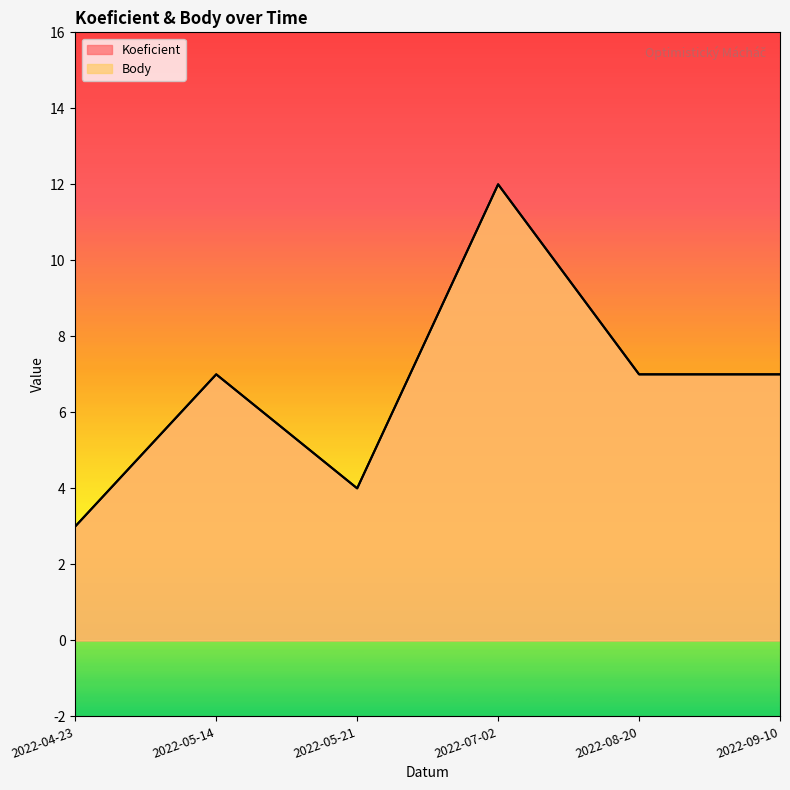

How many lines are shown in the chart?

2